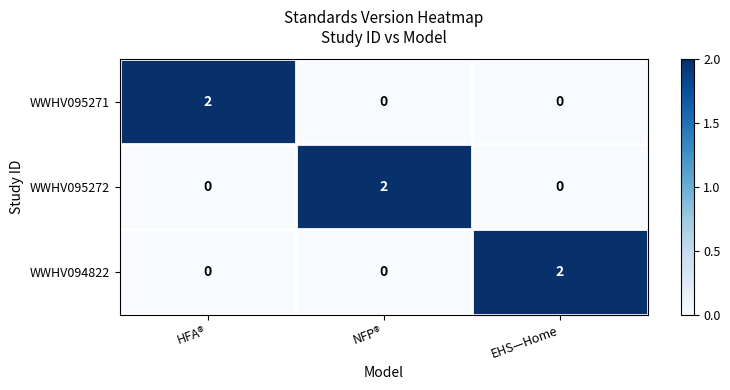

How many WWHV094822 values are between 0 and 2?

3